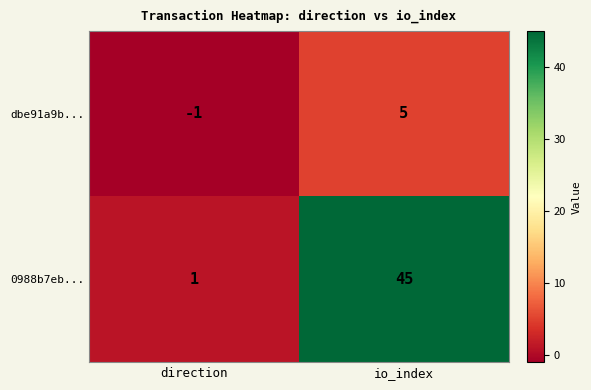

What is the sum of all dbe91a9b... values?

4